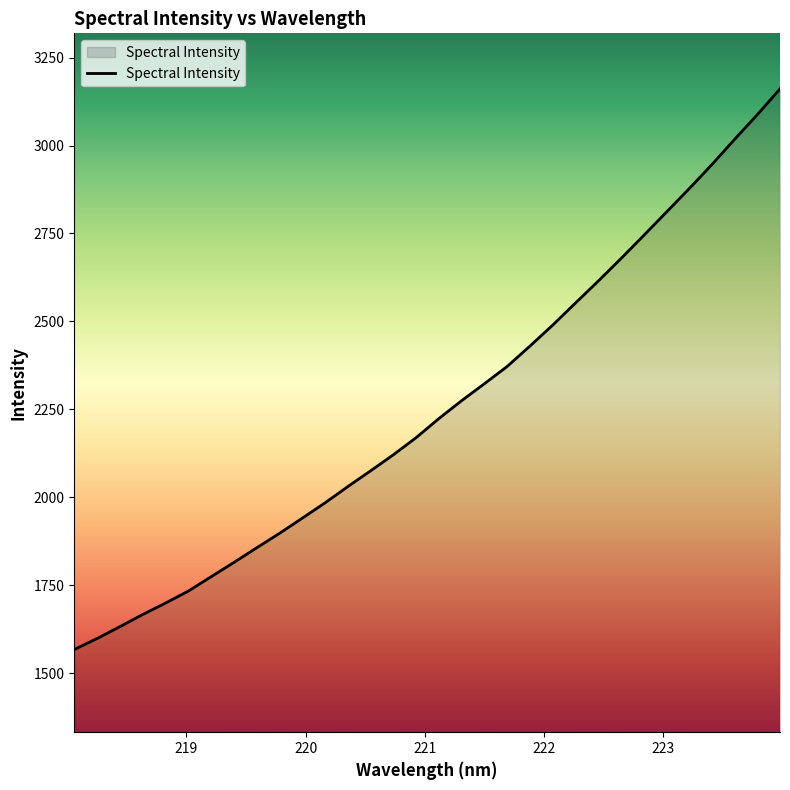

How many lines are shown in the chart?

1